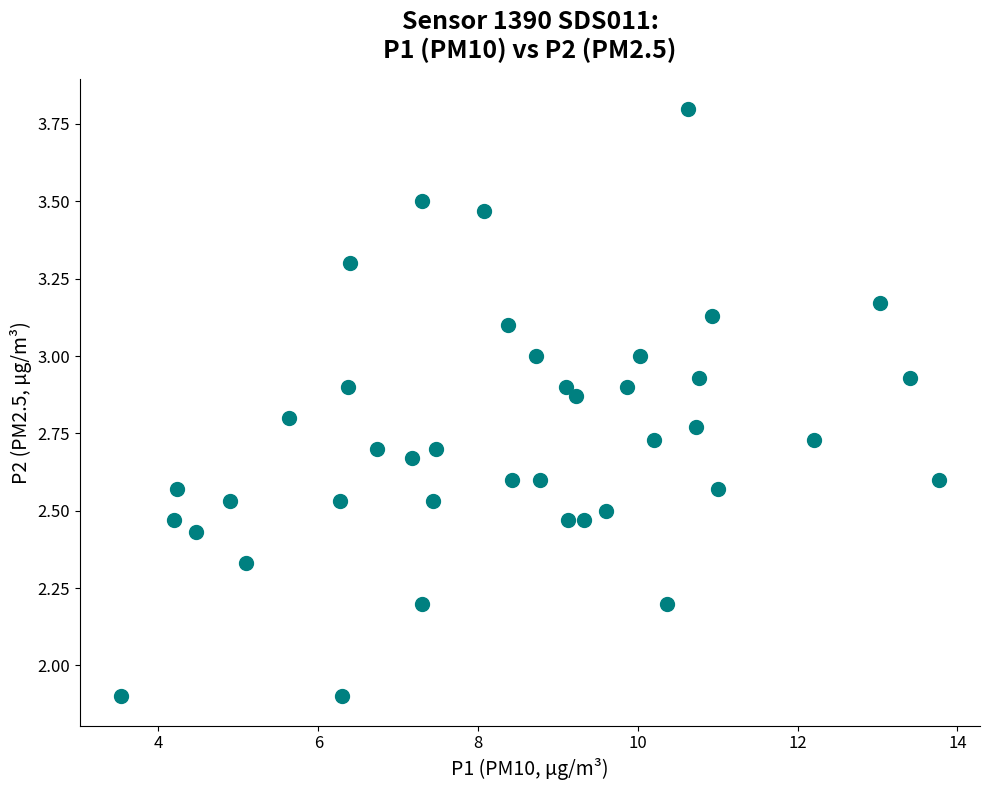

What is the range of X values (max minus min)?

10.2